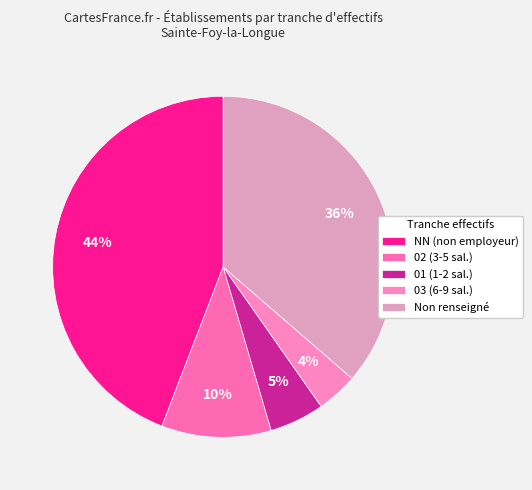

What is the smallest slice in the pie chart?

03 (6-9 sal.)